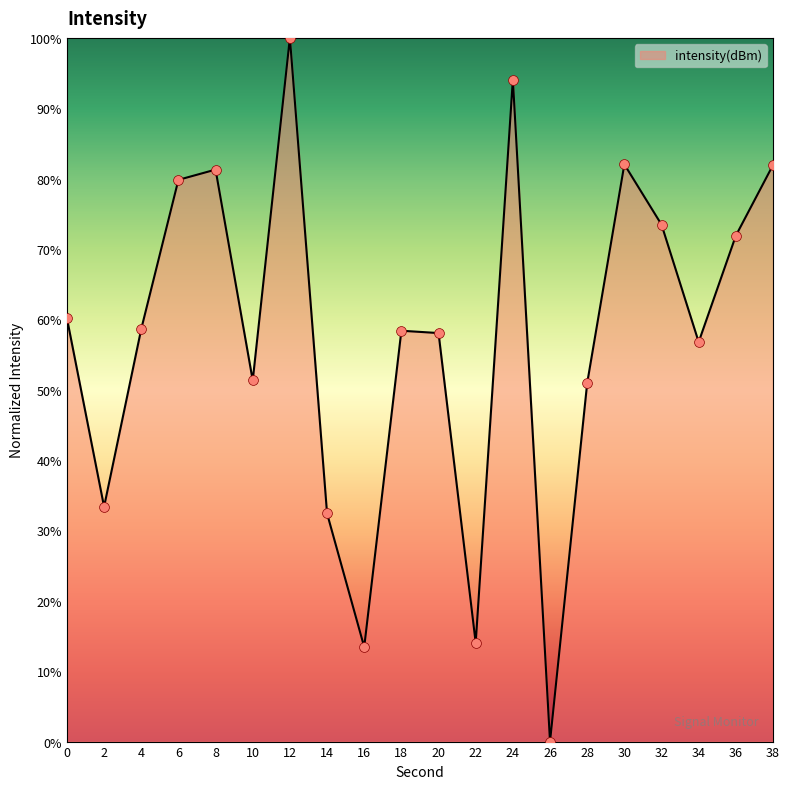

Approximately how many times larger is the value at 14 compared to 10?

0.6